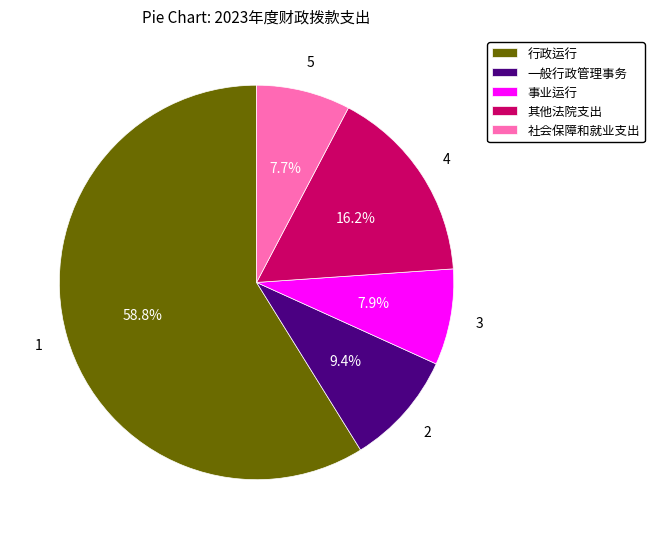

To the nearest percent, what is the difference between the 行政运行 and 其他法院支出 slice percentages?

43%